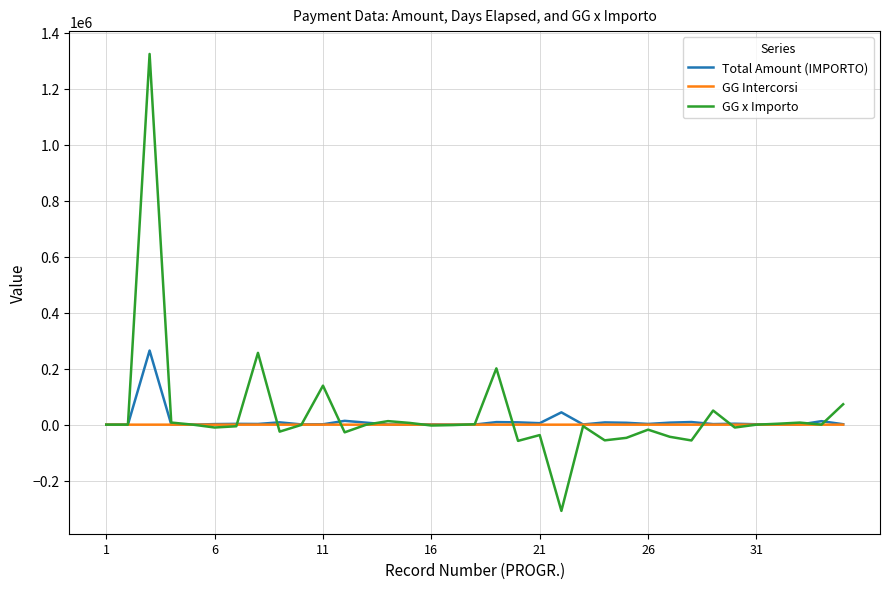

Which series has the largest total across all categories?

GG x Importo